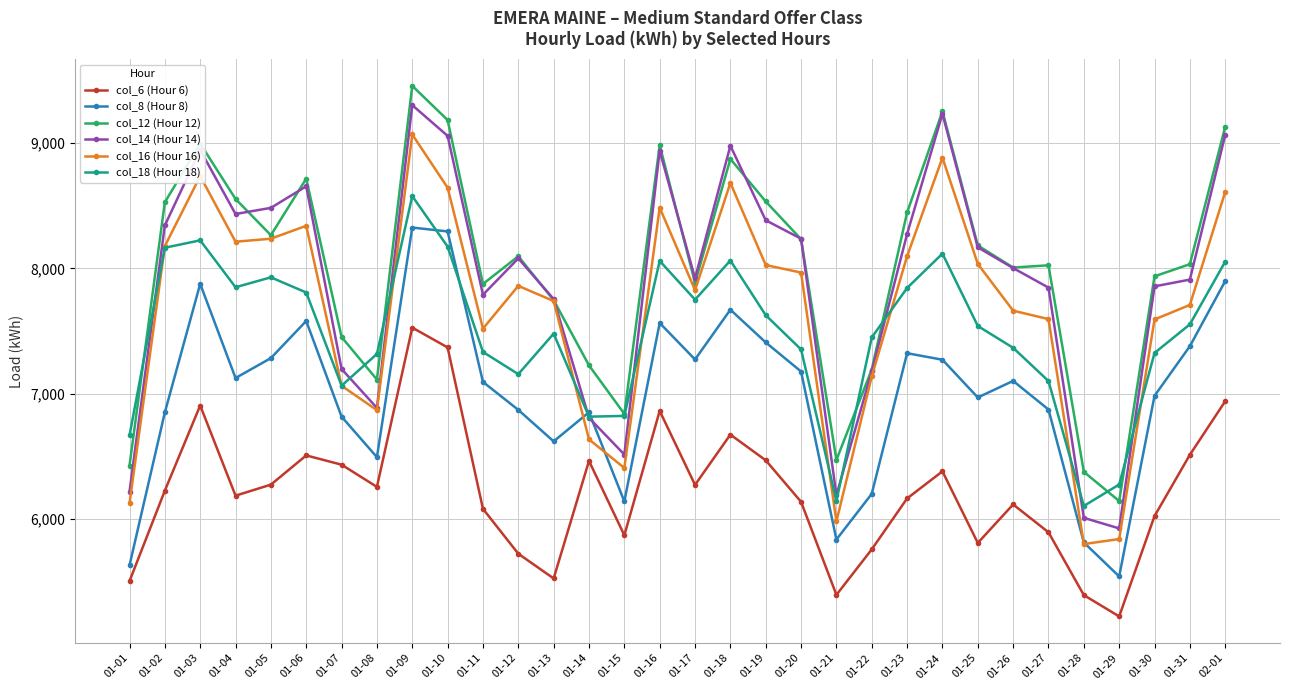

At which label does col_12 (Hour 12) reach its minimum?

01-29